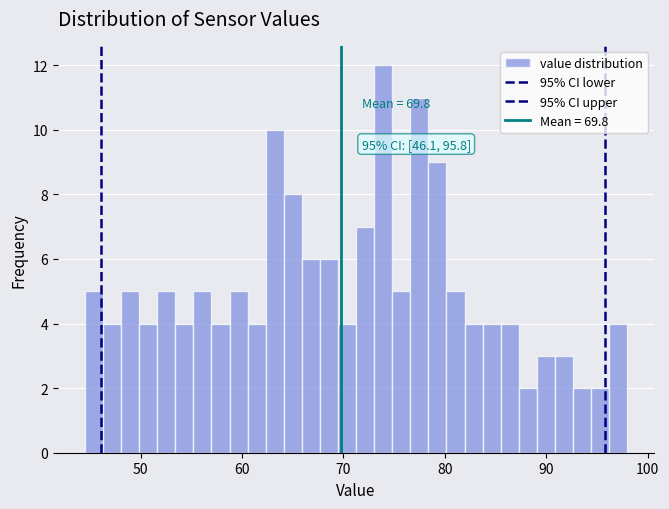

Around what value on the x-axis is the tallest bar? Give the approximate position of its centre, as read against the axis.

74